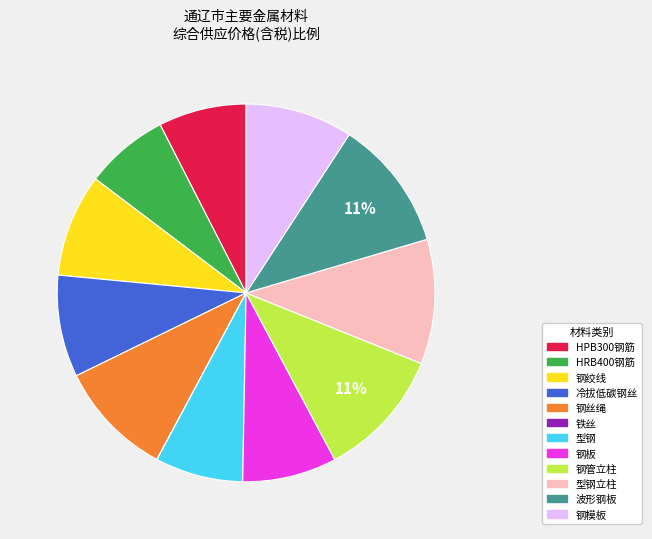

Does any single category account for the majority?

No